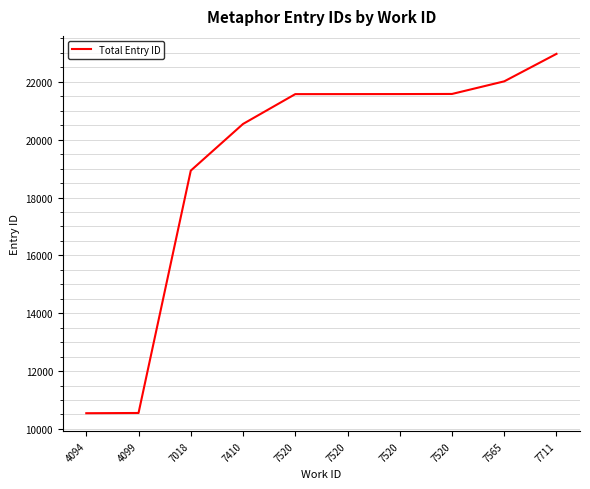

List the labels in order of value, smallest first.

4094, 4099, 7018, 7410, 7520, 7520, 7520, 7520, 7565, 7711